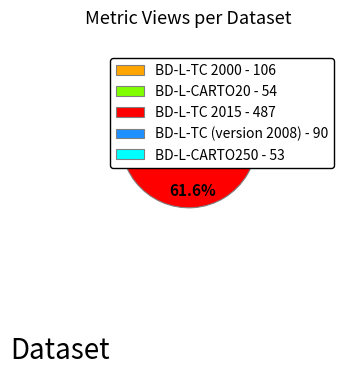

Count the number of slices in the pie.

5